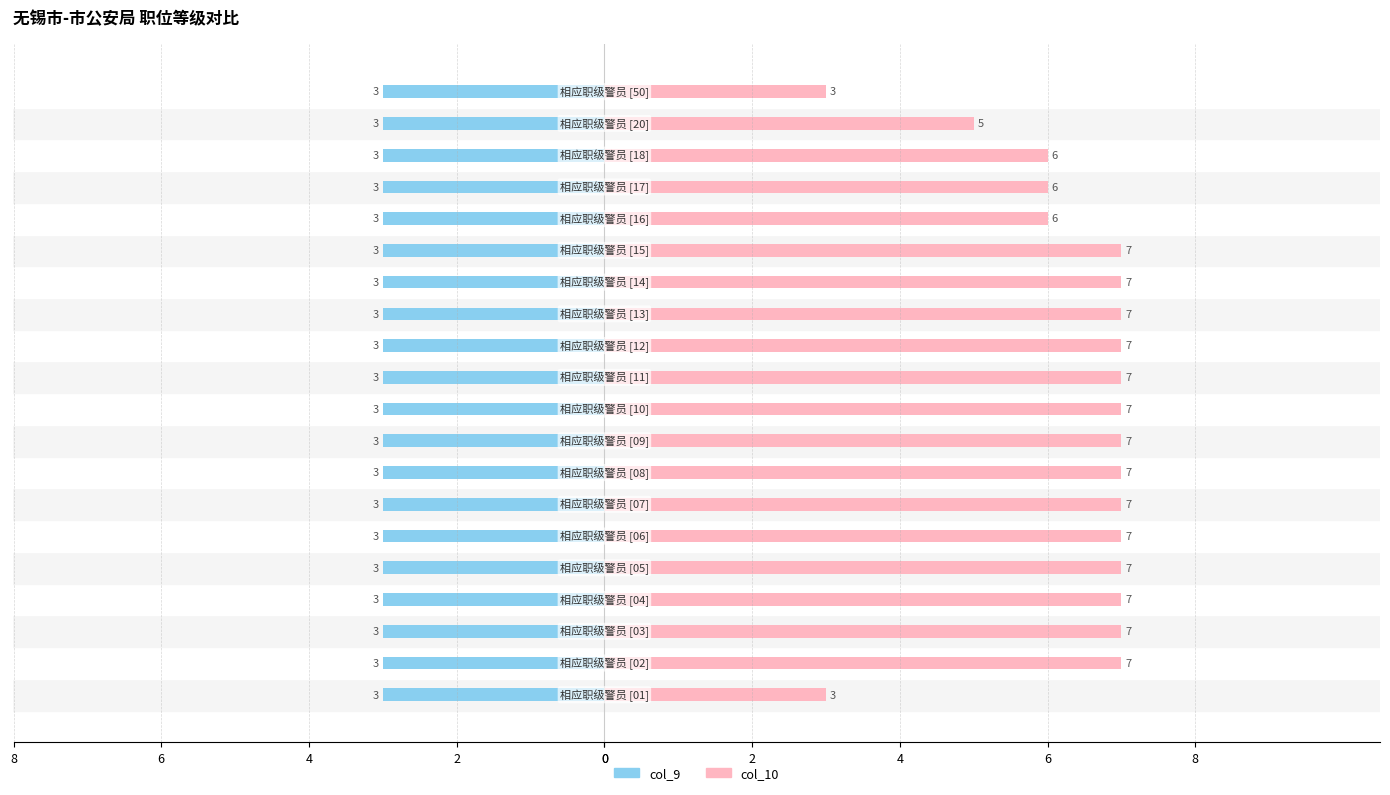

What is the difference between the second highest and minimum values in the col_10 series?

4.0